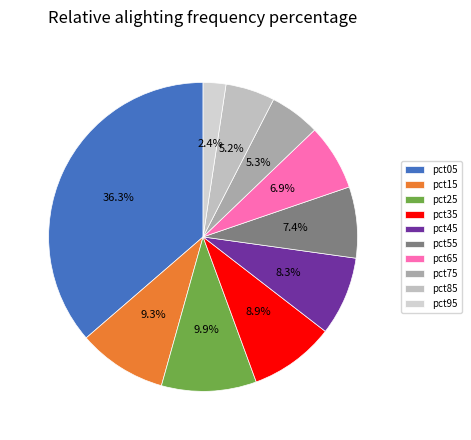

What percentage is the pct15 slice, to the nearest percent?

9%